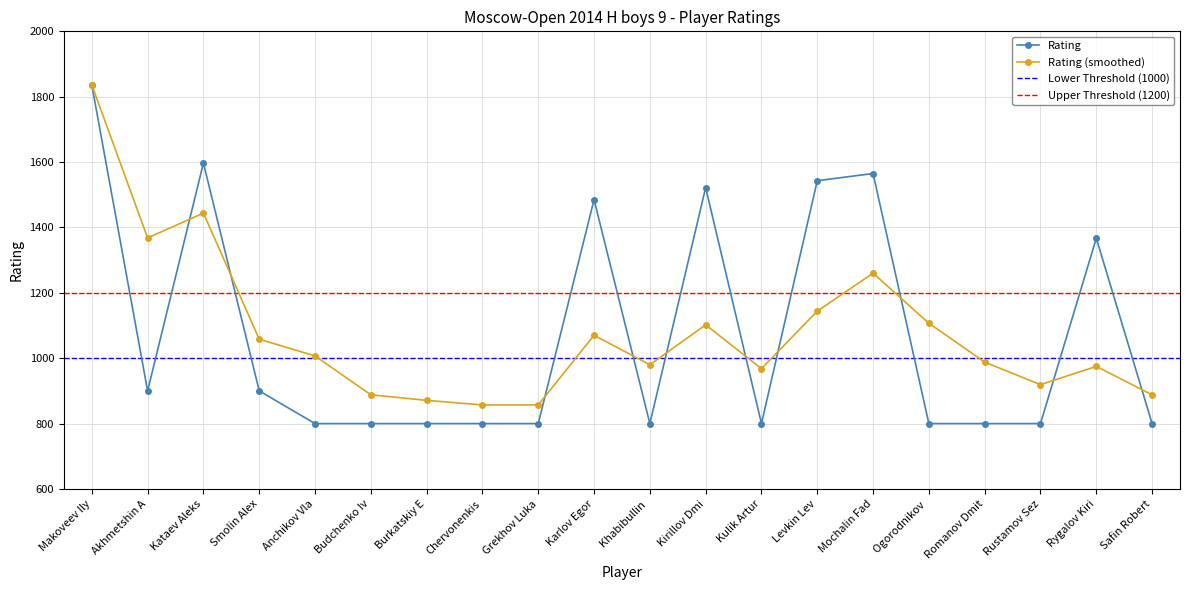

Reading right to left, list all the values displayed in this chart.

800	1367	800	800	800	1565	1543	800	1522	800	1485	800	800	800	800	800	900	1597	900	1836